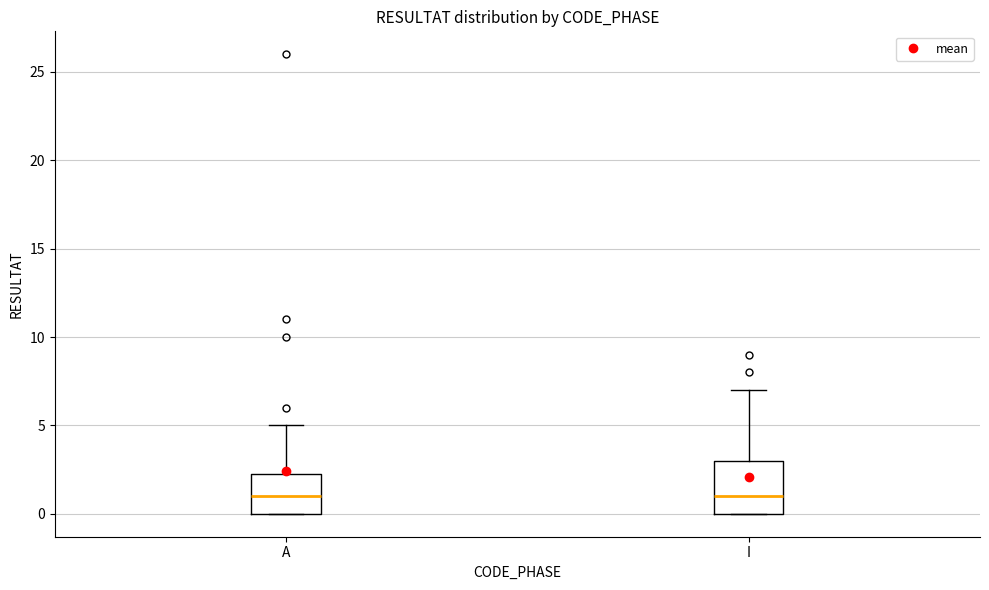

Where is the upper edge of the box for A on the y-axis? The values are not printed on the chart, so give them approximately, as read against the axis.

2.5